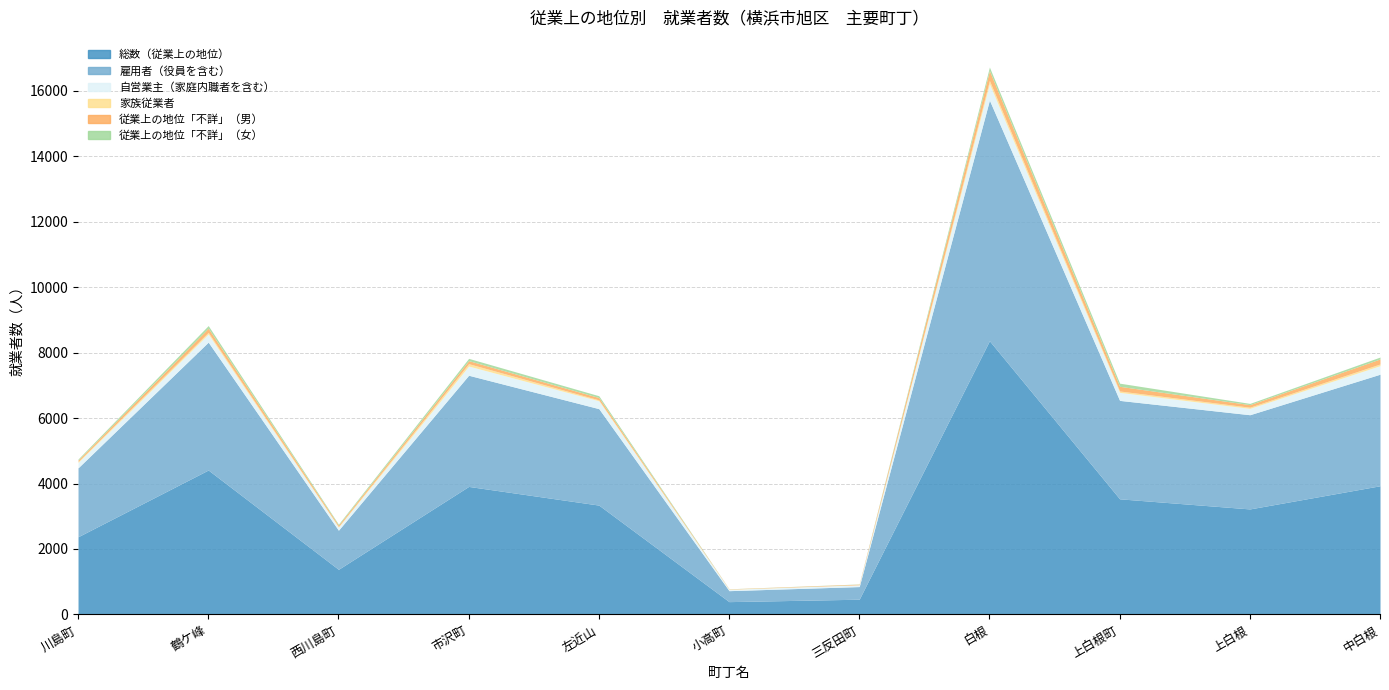

Reading left to right, list all the values displayed in this chart.

総数（従業上の地位）: 川島町=2374	鶴ケ峰=4413	西川島町=1379	市沢町=3912	左近山=3341	小高町=392	三反田町=466	白根=8362	上白根町=3533	上白根=3224	中白根=3932
雇用者（役員を含む）: 川島町=2105	鶴ケ峰=3907	西川島町=1195	市沢町=3396	左近山=2947	小高町=335	三反田町=386	白根=7352	上白根町=3007	上白根=2878	中白根=3408
自営業主（家庭内職者を含む）: 川島町=166	鶴ケ峰=248	西川島町=94	市沢町=281	左近山=240	小高町=40	三反田町=54	白根=501	上白根町=245	上白根=194	中白根=261
家族従業者: 川島町=29	鶴ケ峰=50	西川島町=18	市沢町=73	左近山=27	小高町=8	三反田町=2	白根=99	上白根町=42	上白根=36	中白根=51
従業上の地位「不詳」（男）: 川島町=45	鶴ケ峰=128	西川島町=44	市沢町=93	左近山=72	小高町=6	三反田町=18	白根=301	上白根町=143	上白根=78	中白根=154
従業上の地位「不詳」（女）: 川島町=29	鶴ケ峰=80	西川島町=28	市沢町=69	左近山=55	小高町=3	三反田町=6	白根=109	上白根町=96	上白根=38	中白根=58